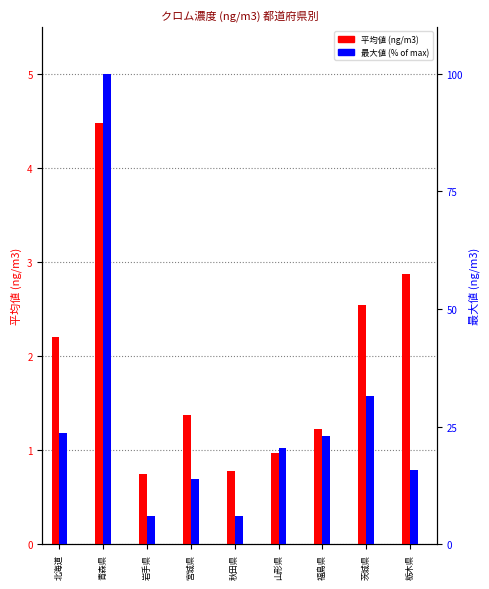

List the series in order of their overall mean, lowest first.

平均値 (ng/m3), 最大値 (% of max)